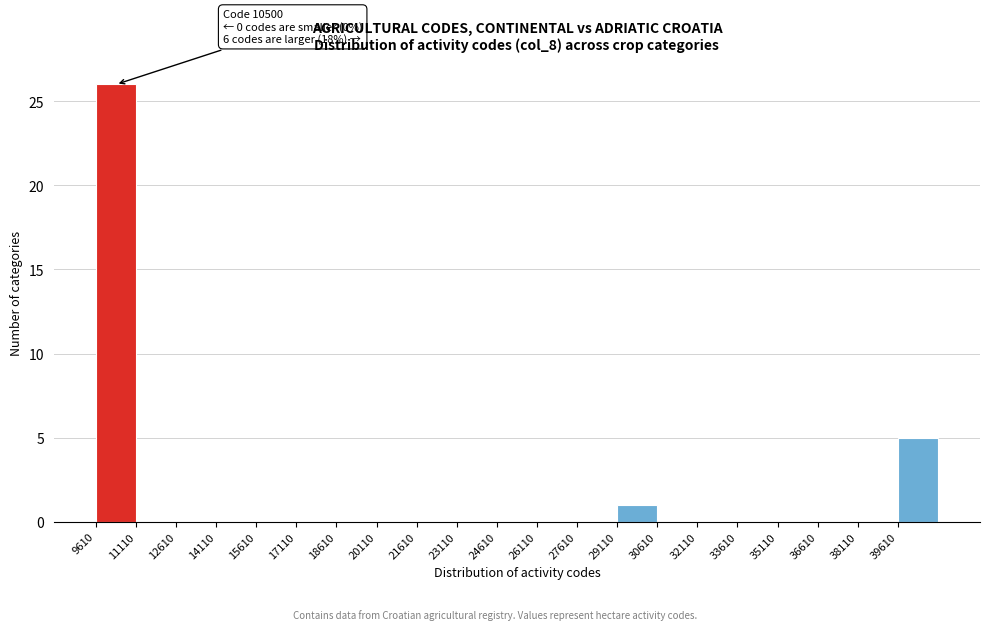

Over which range of the x-axis is the bar tallest?

9600 to 11200